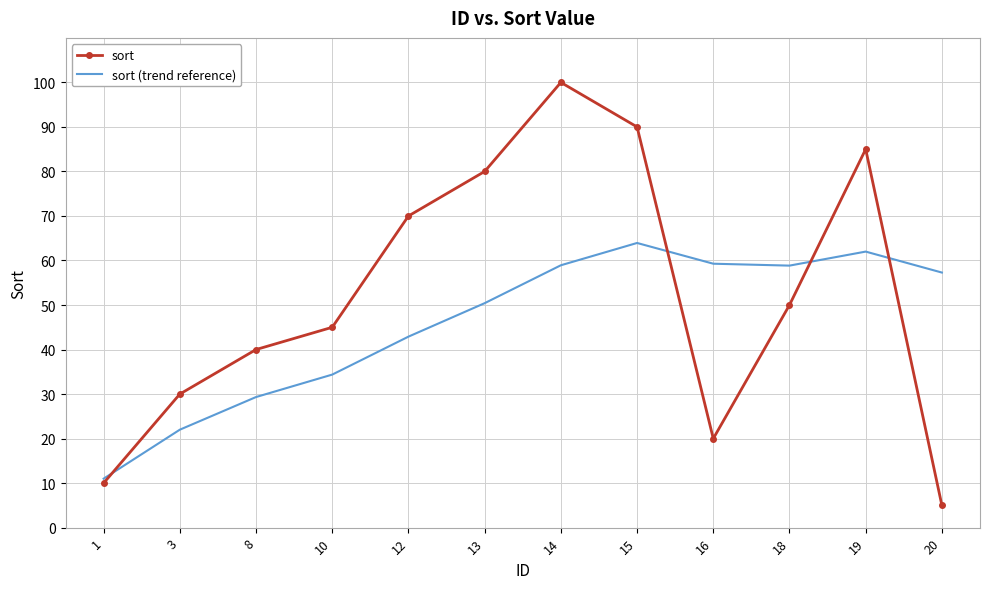

What is the minimum value shown in the chart?

5.0